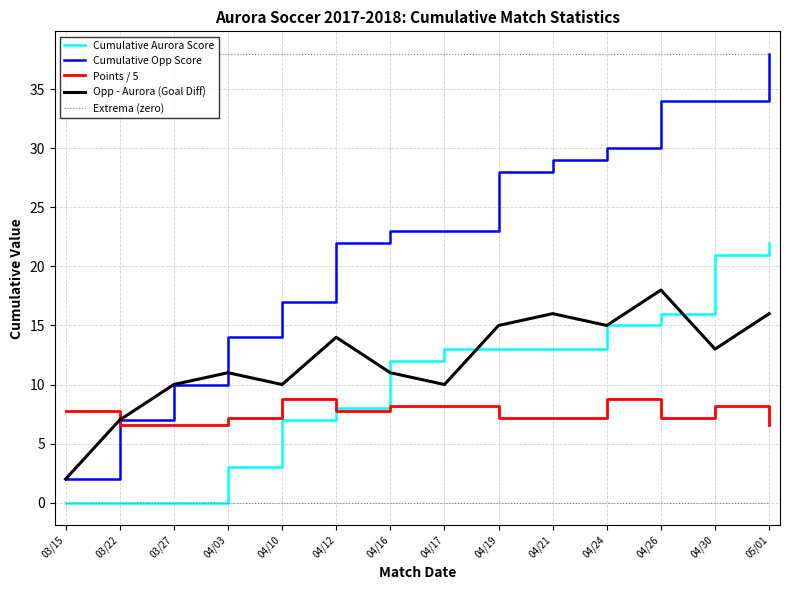

Which series has the widest spread of values?

Cumulative Opp Score